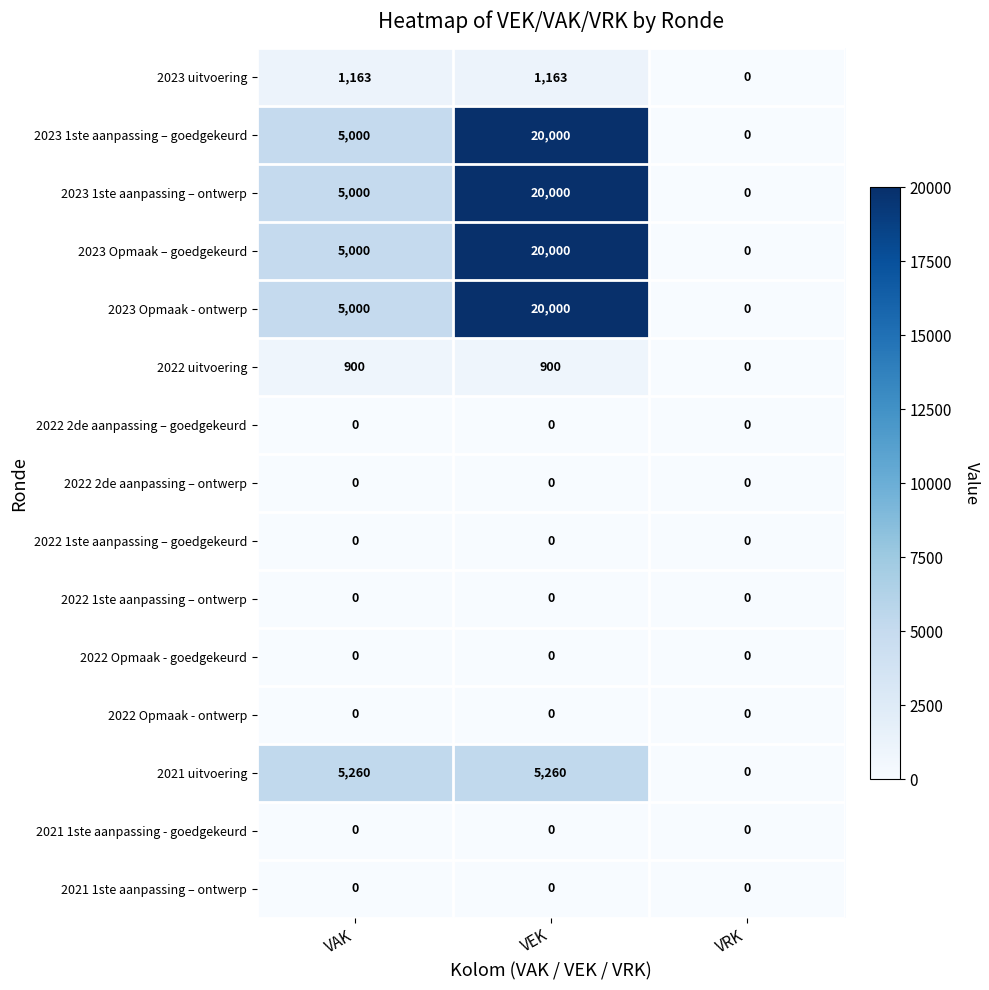

Read the 2022 uitvoering value at VAK.

900